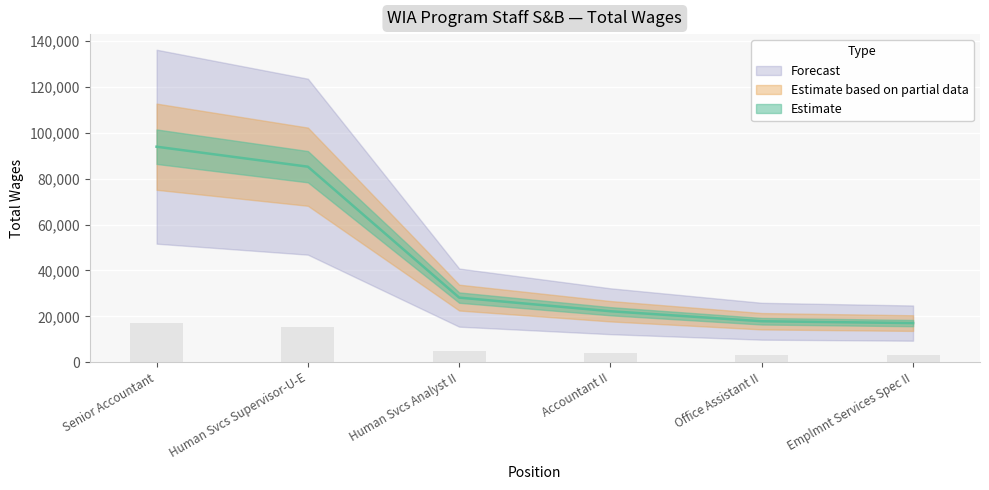

Reading left to right, what are all the values shown in this chart?

93949	85237	28164	22222	17863	17054